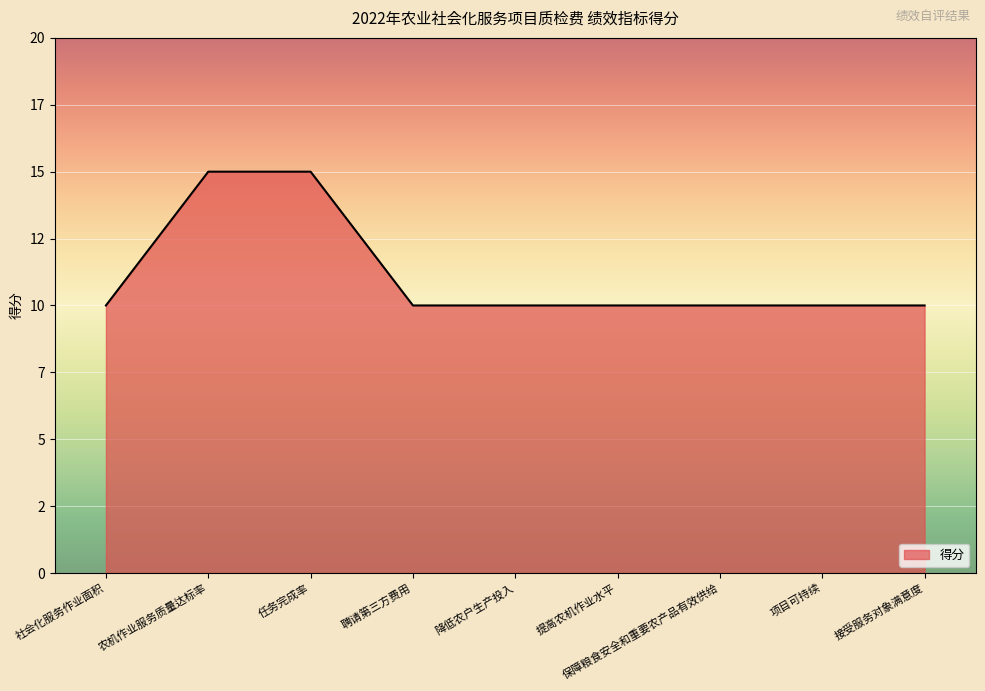

What is the greatest value displayed?

15